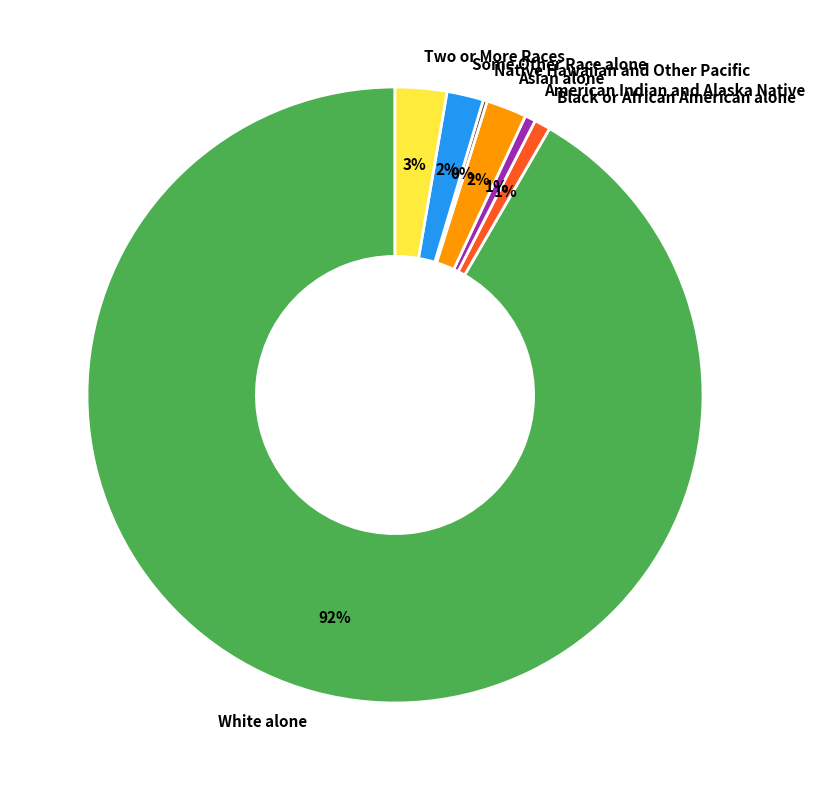

What percentage is the Two or More Races slice, to the nearest percent?

3%